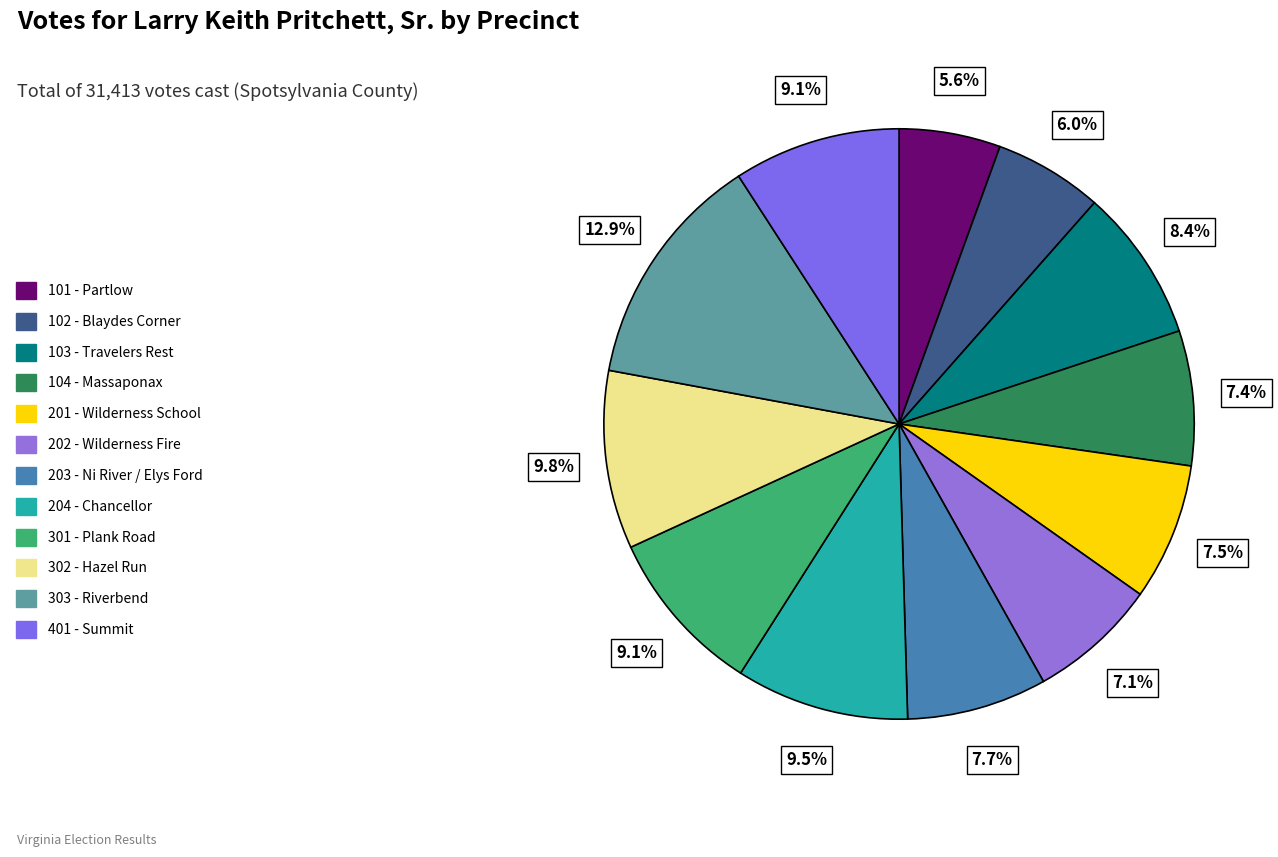

To the nearest percent, what percentage of the pie is 301 - Plank Road?

9%